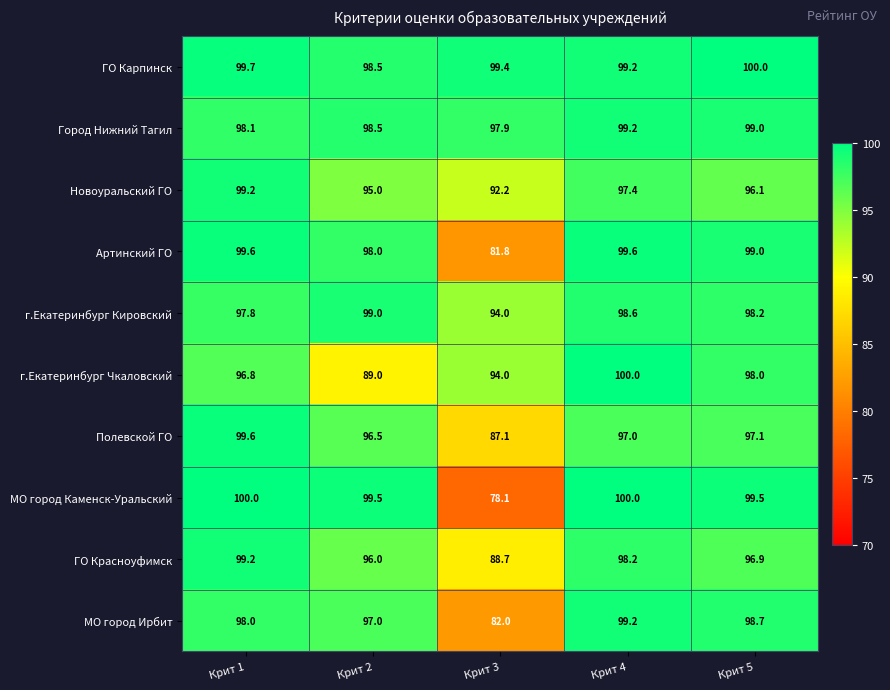

What is the total value across all series at Крит 3?

895.2